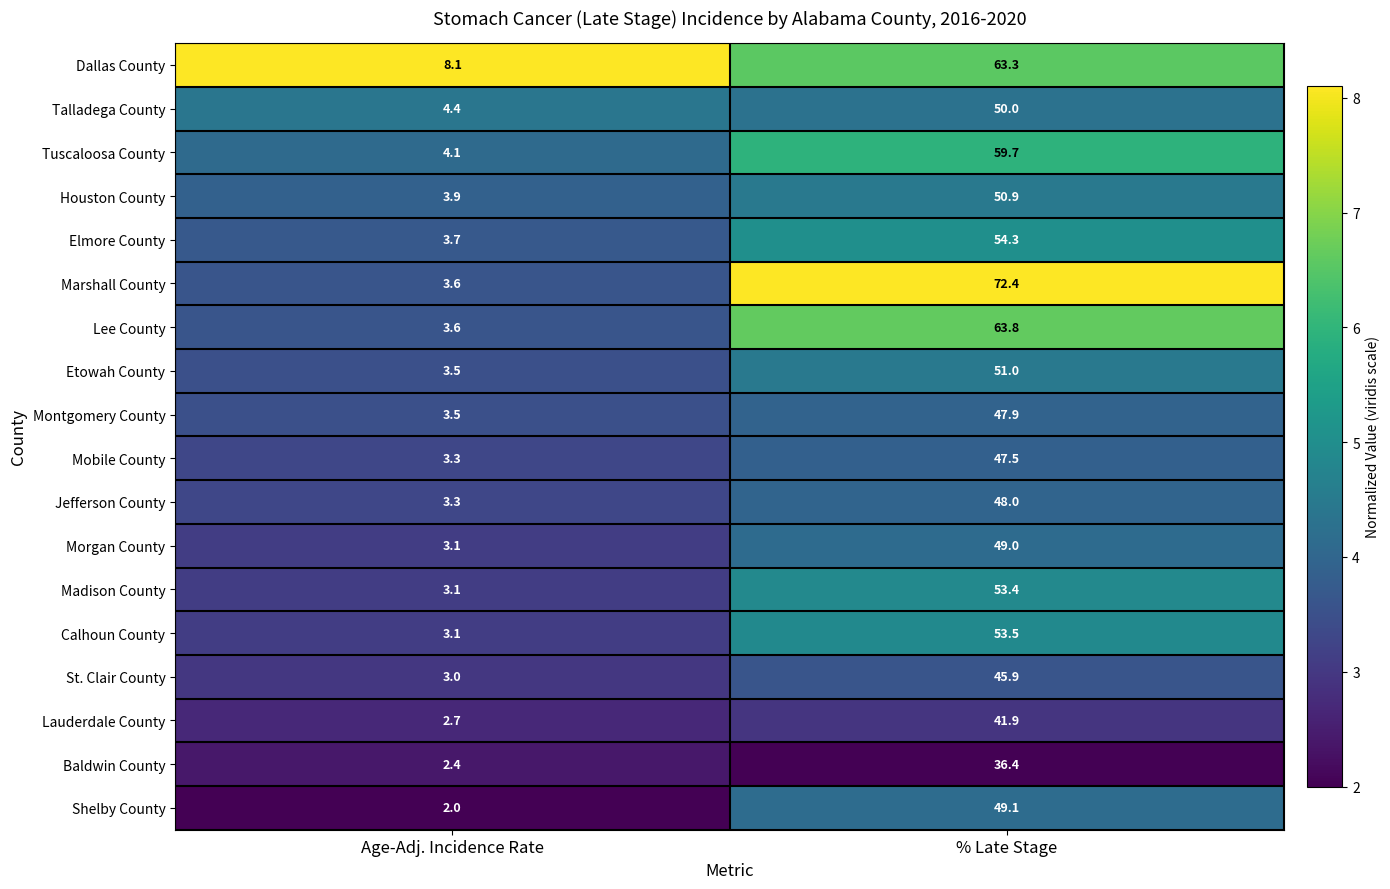

Rank the series at % Late Stage from highest to lowest value.

Marshall County, Lee County, Dallas County, Tuscaloosa County, Elmore County, Calhoun County, Madison County, Etowah County, Houston County, Talladega County, Shelby County, Morgan County, Jefferson County, Montgomery County, Mobile County, St. Clair County, Lauderdale County, Baldwin County